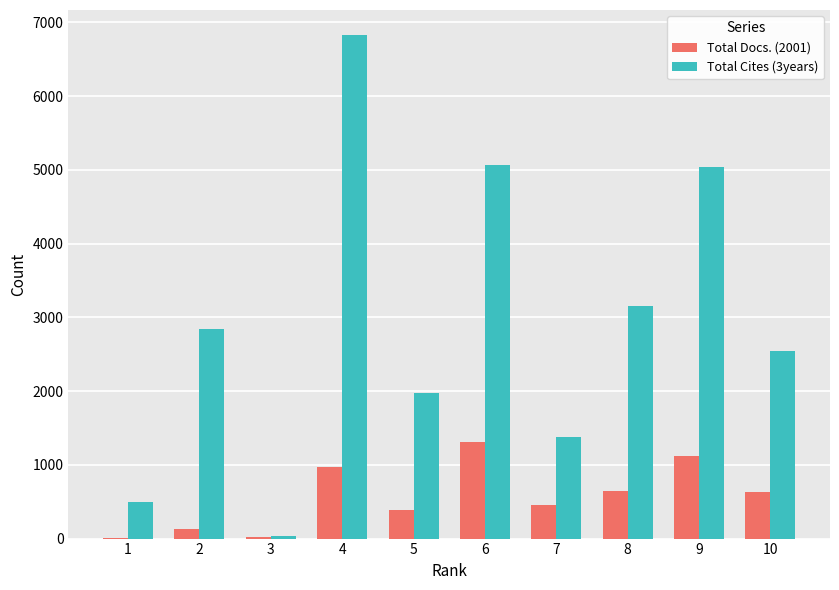

The value of Total Cites (3years) at 2 is 2846. True or false?

True